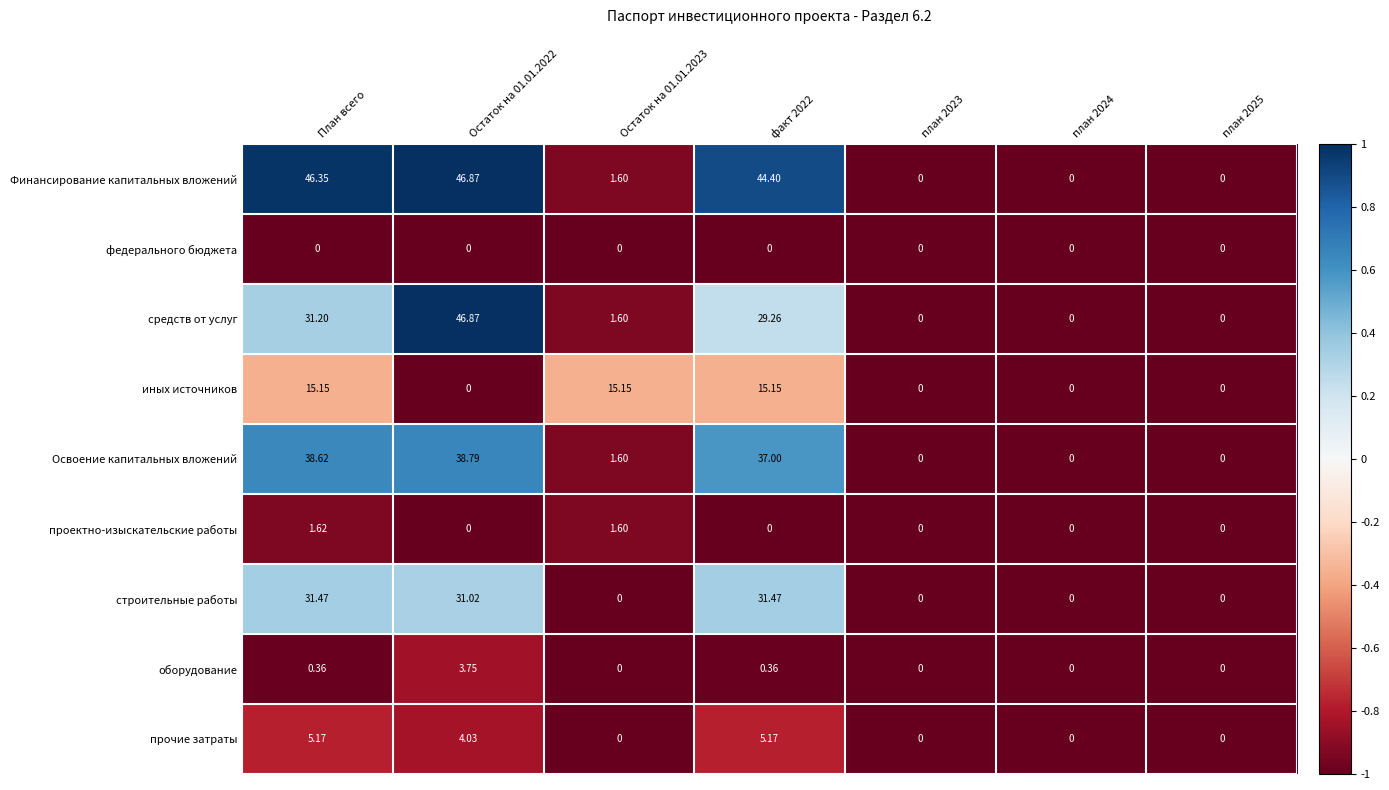

Which series changed the most between Остаток на 01.01.2023 and план 2025?

иных источников